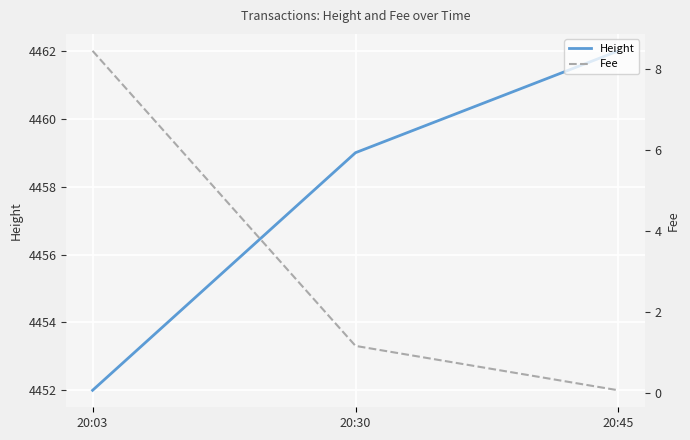

At which category does the chart reach its minimum across all series?

20:45